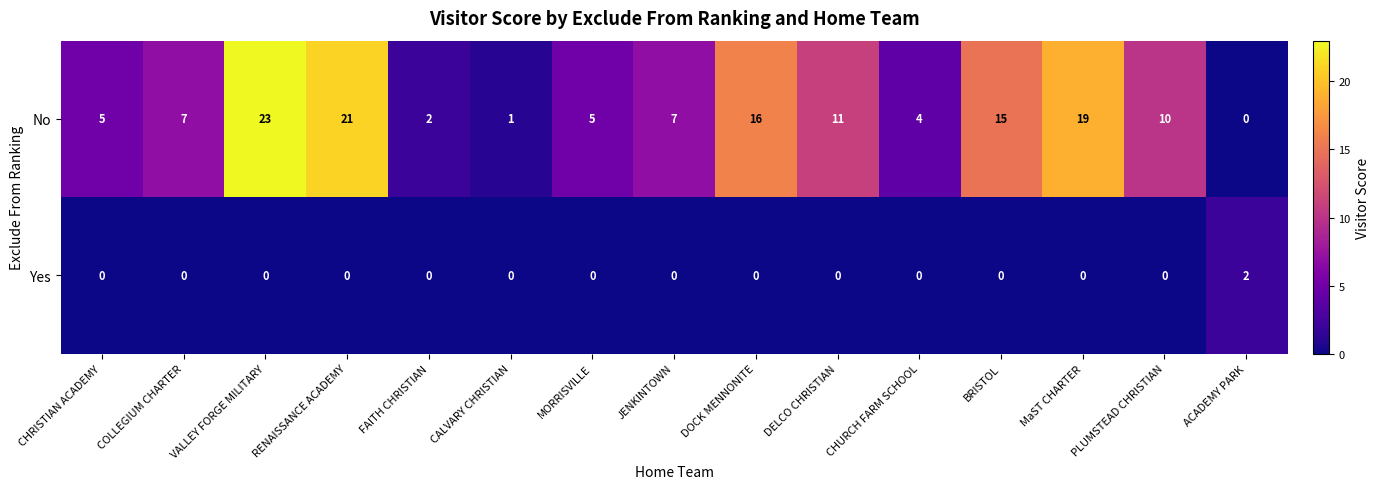

What is the average value of the No series?

10